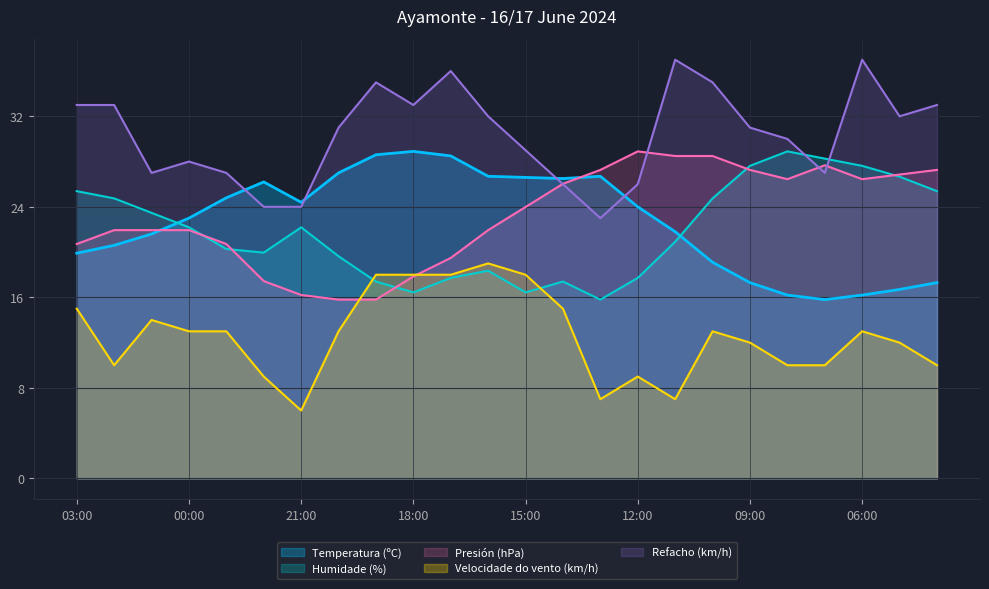

At which label does Temperatura (ºC) reach its peak?

18:00